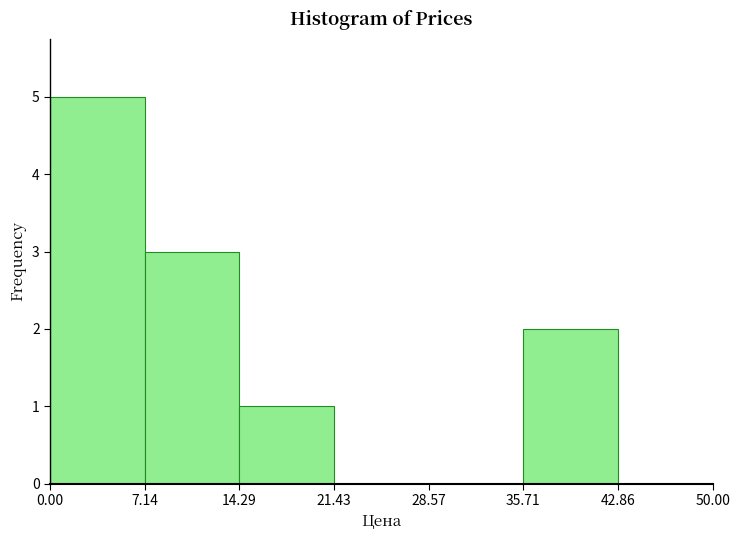

Reading left to right, list every bar in this chart as the range it spans on the x-axis followed by its height. The values are not printed on the chart, so give them approximately, as read against the axis.

0.00 to 7.14: 5
7.14 to 14.29: 3
14.29 to 21.43: 1
21.43 to 28.57: 0
28.57 to 35.71: 0
35.71 to 42.86: 2
42.86 to 50.00: 0